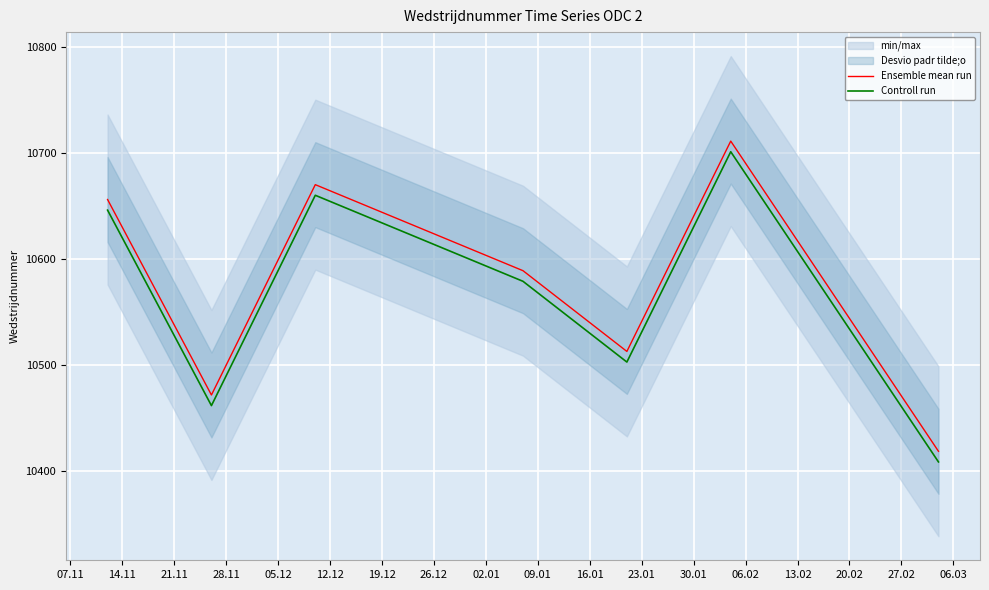

True or false: Ensemble mean run and Controll run intersect in this chart.

False